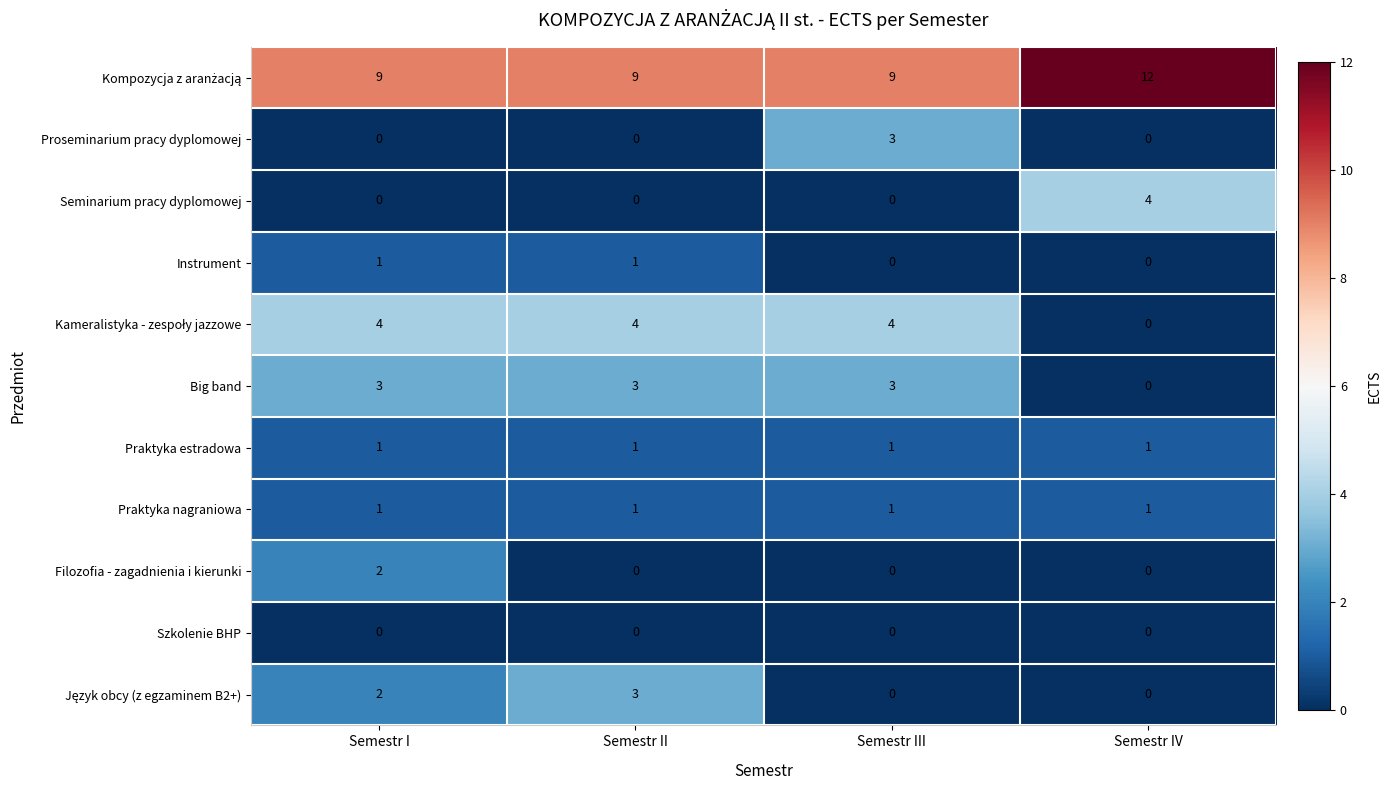

Which label corresponds to the largest value in the chart?

Semestr IV